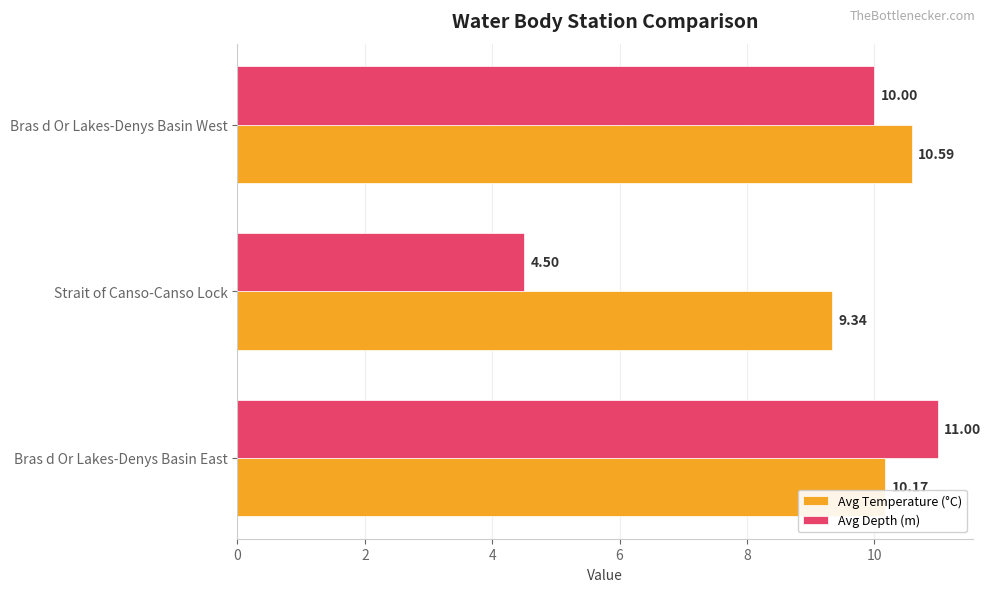

At how many categories does at least one series exceed 6?

3